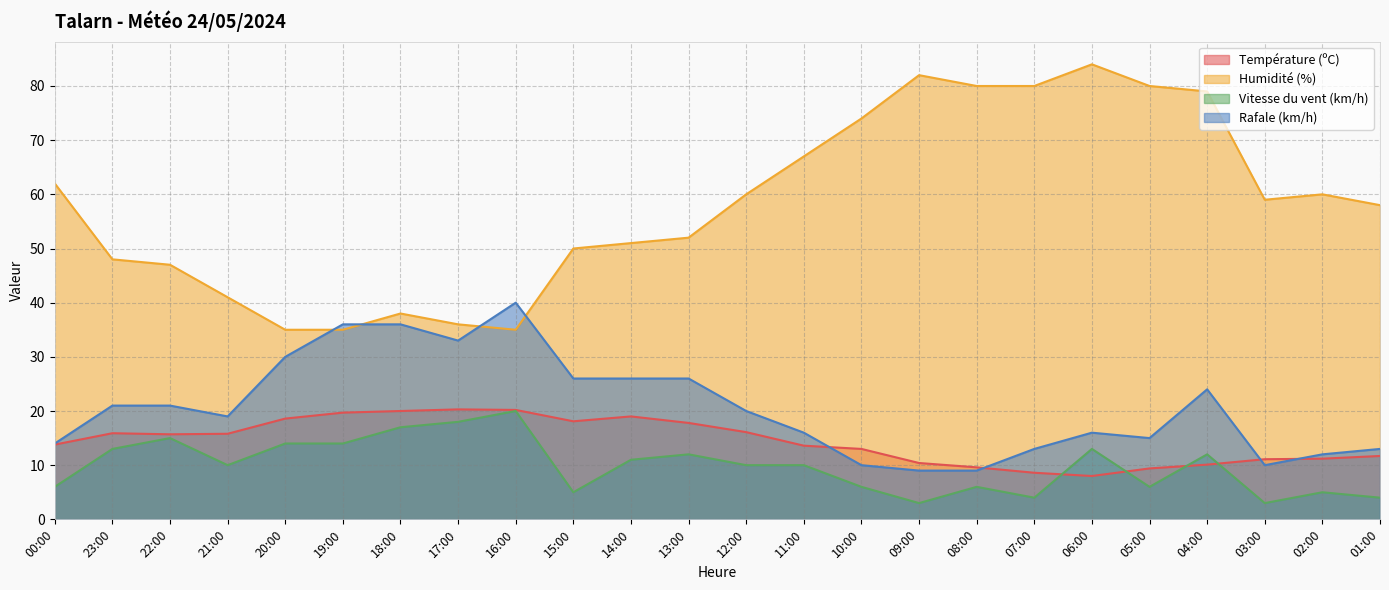

At 11:00, list the series in order from smallest to largest.

Vitesse du vent (km/h), Température (ºC), Rafale (km/h), Humidité (%)